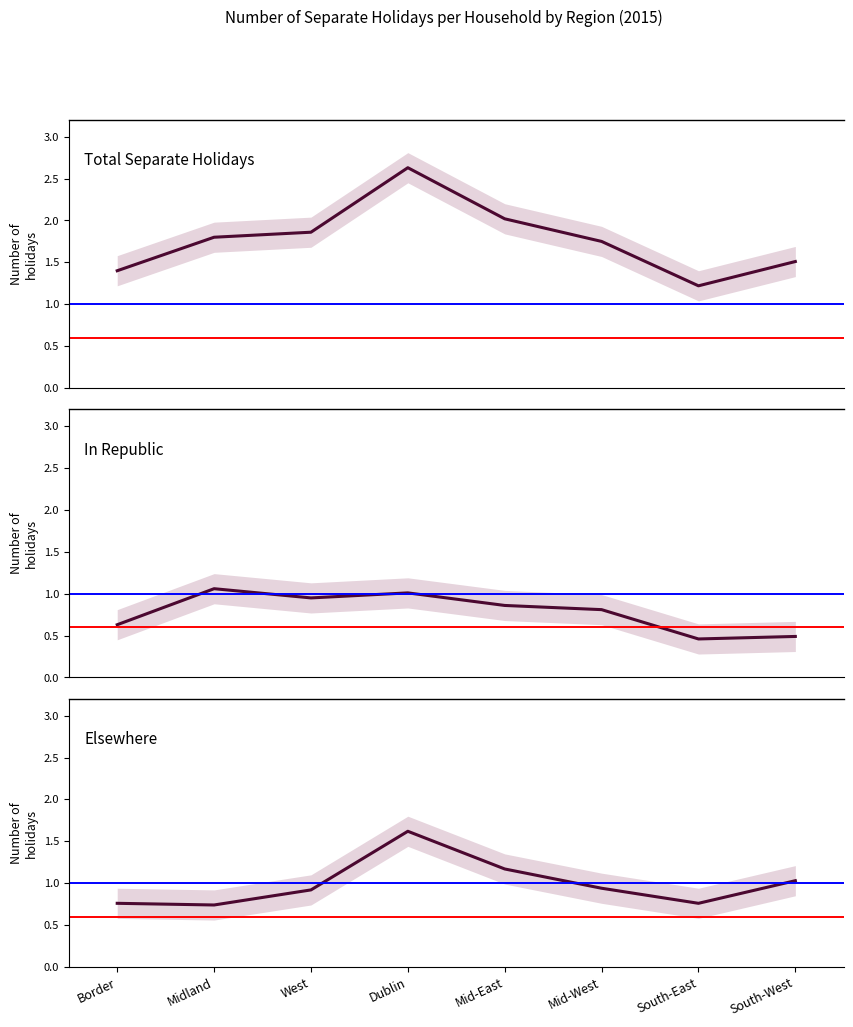

Reading left to right, transcribe all the data shown in this chart.

Total: 1.4	1.8	1.9	2.6	2.0	1.8	1.2	1.5
In Republic: 0.6	1.1	0.9	1.0	0.9	0.8	0.5	0.5
Elsewhere: 0.8	0.7	0.9	1.6	1.2	0.9	0.8	1.0